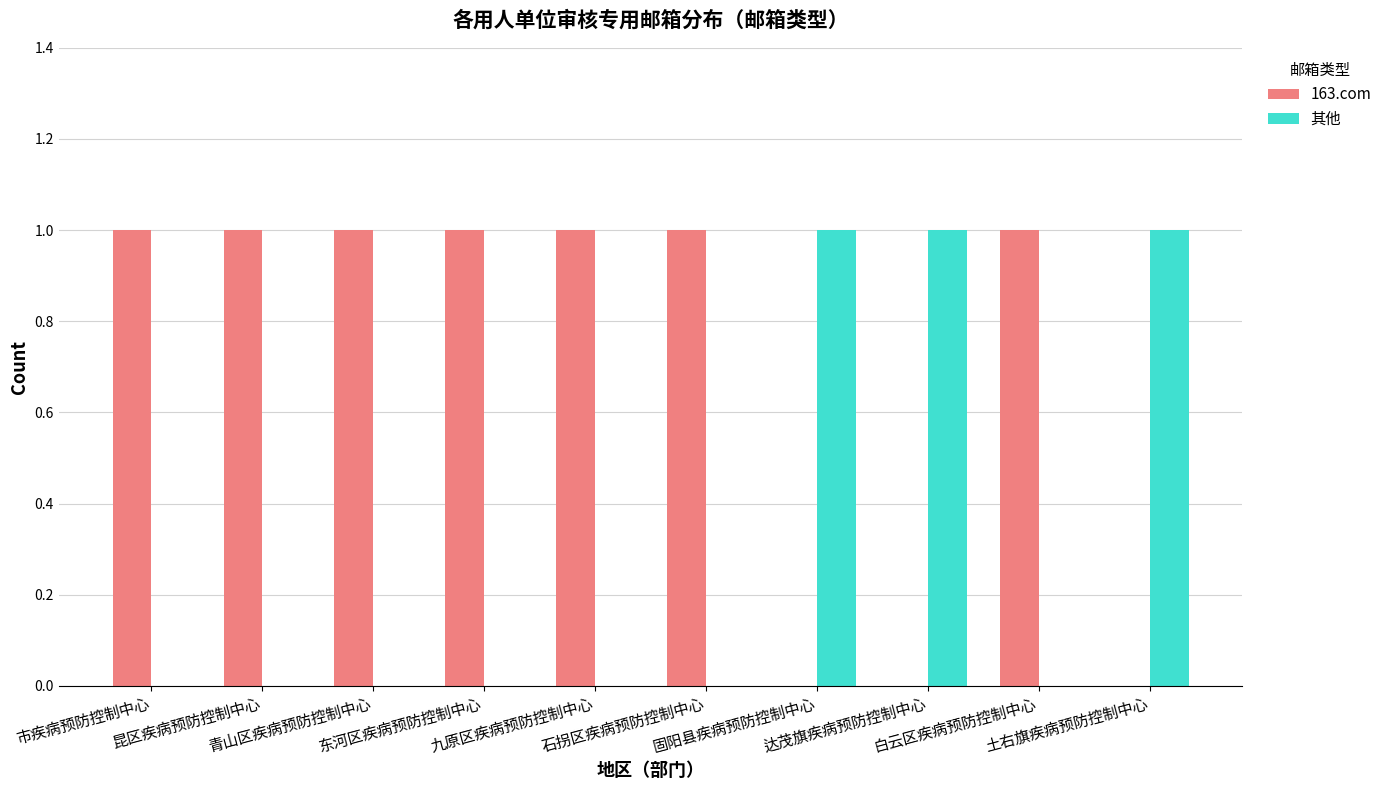

Which series has the largest total across all categories?

163.com